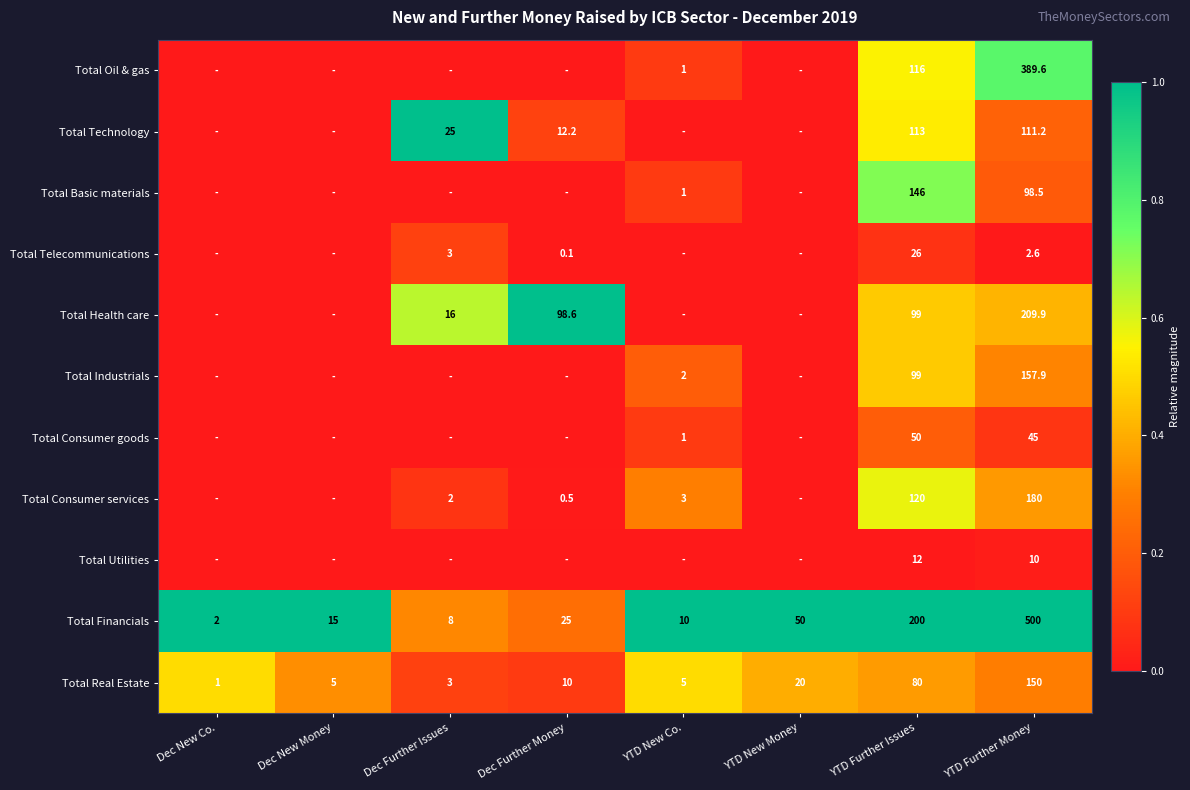

The value of Total Utilities at YTD Further Money is 3.7. True or false?

False